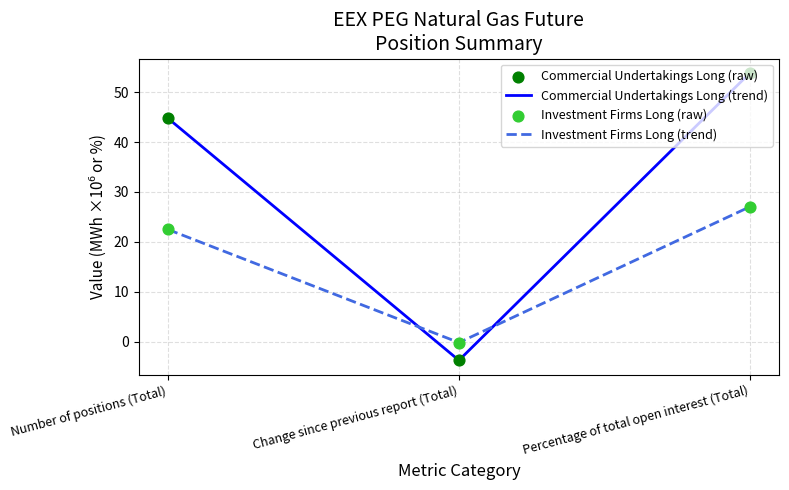

What is the total value across all series at Change since previous report (Total)?

-3.9